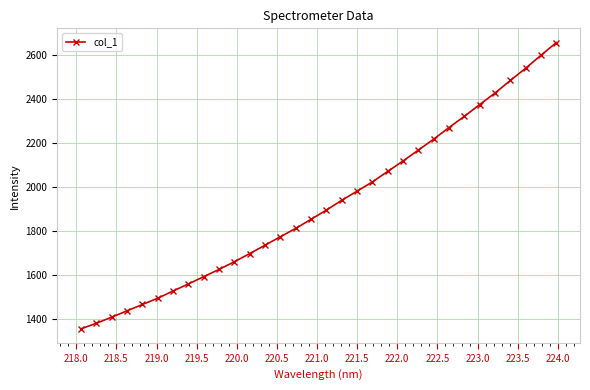

How many distinct data groups are displayed?

1